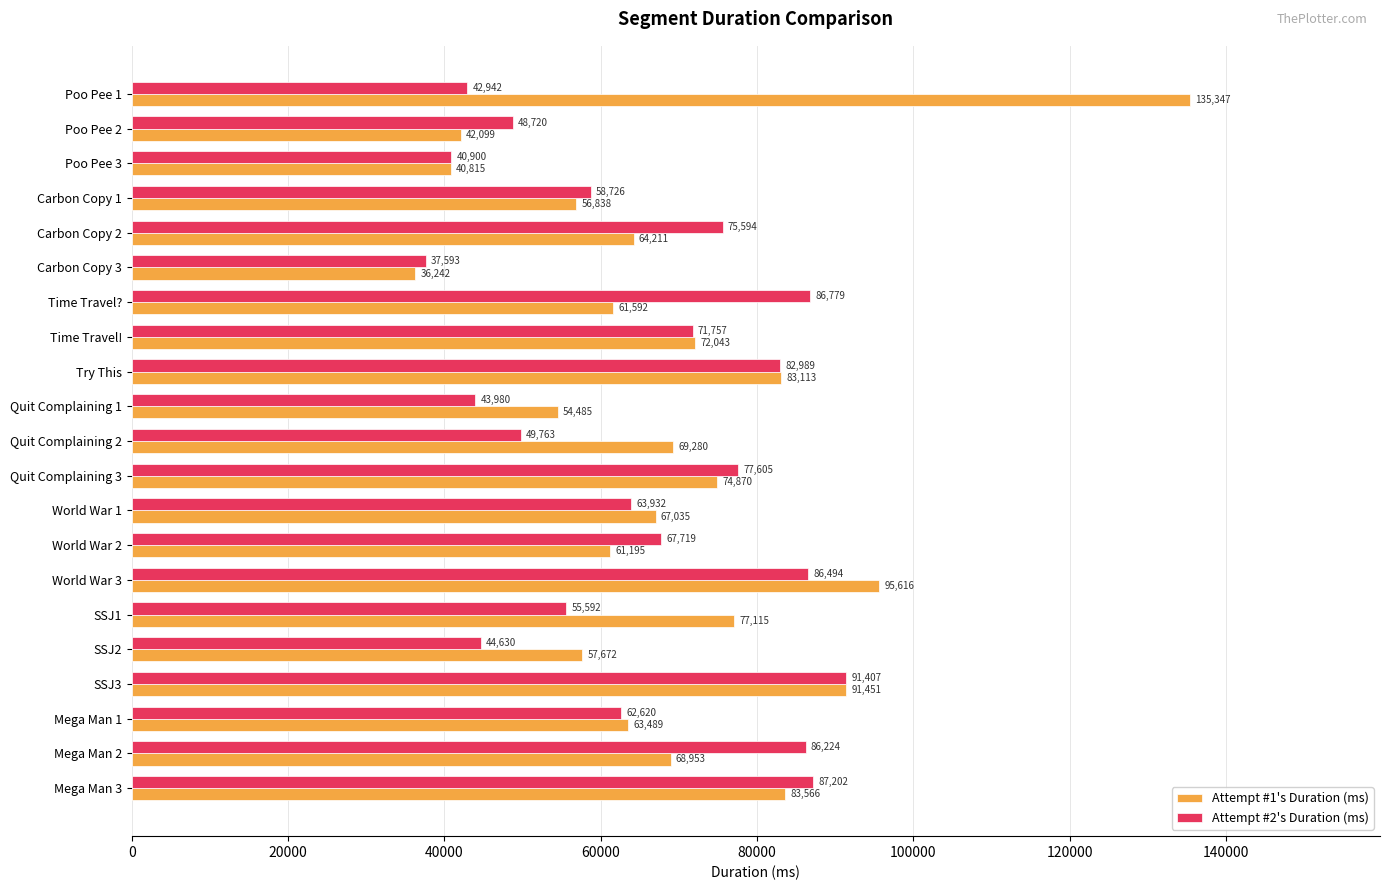

What is the difference between the maximum and minimum values in the Attempt #2's Duration (ms) series?

53814